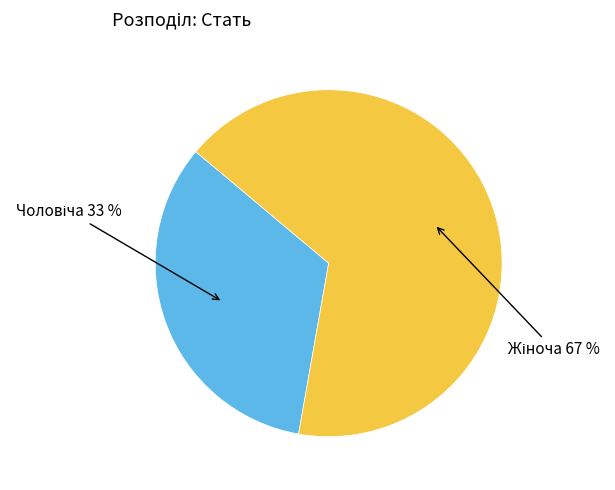

To the nearest percent, what is the average slice percentage?

50%